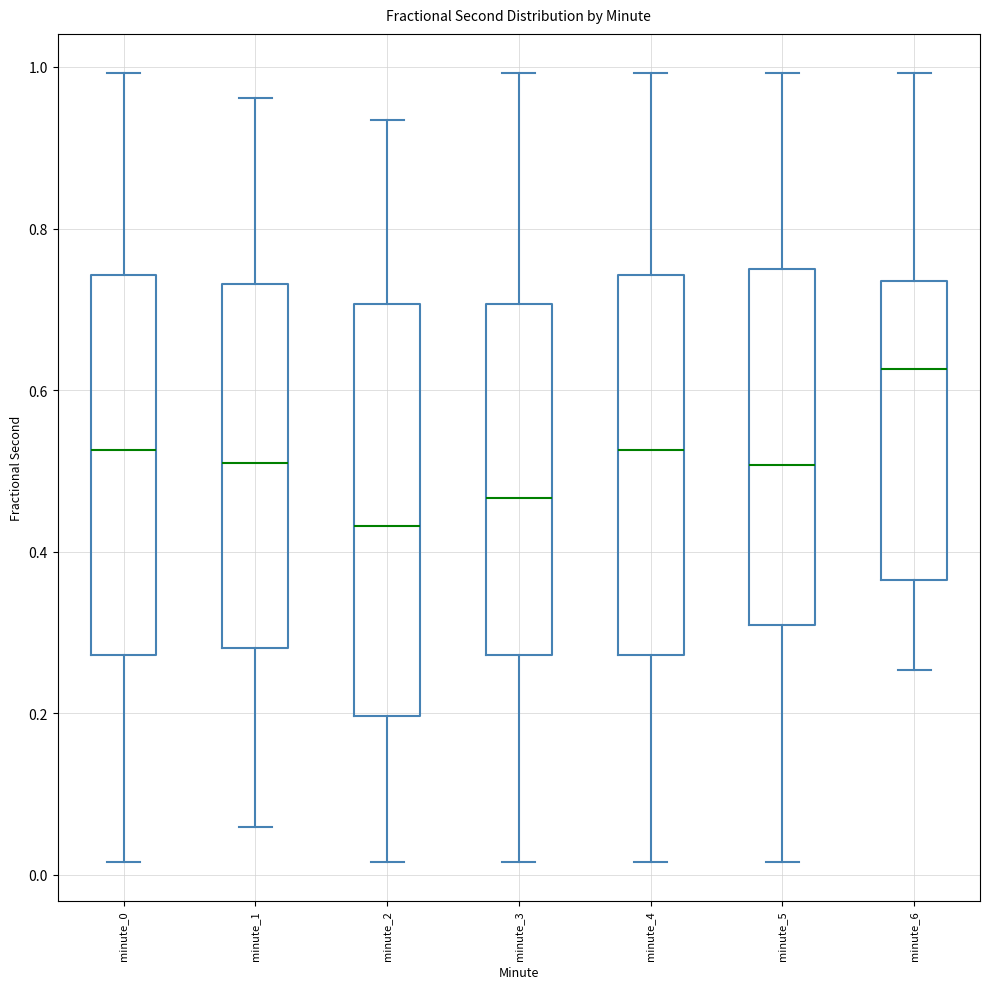

Where is the upper edge of the box for minute_3 on the y-axis? The values are not printed on the chart, so give them approximately, as read against the axis.

0.70